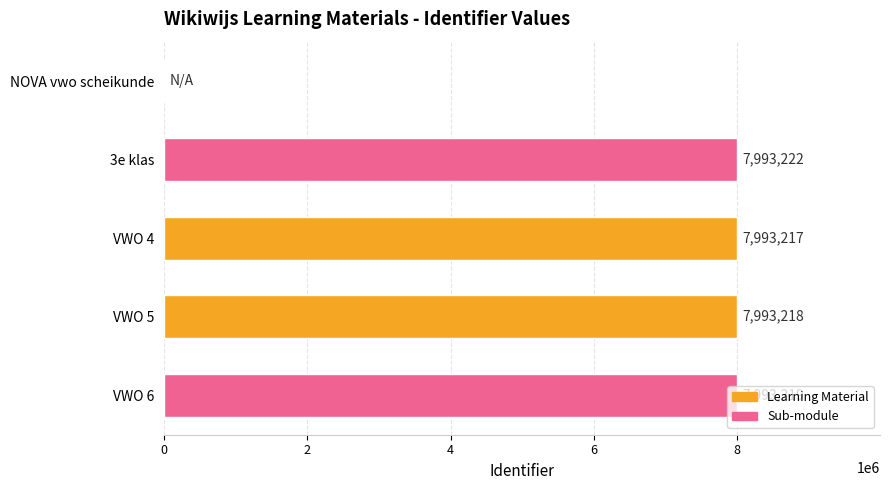

At which label is the value closest to 3996611?

VWO 4